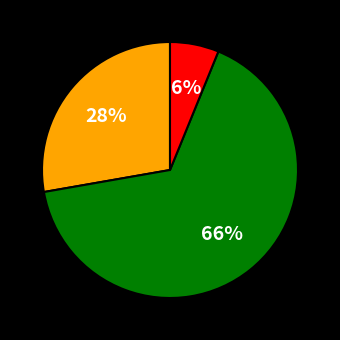

Is there any slice that represents more than half of the pie?

Yes